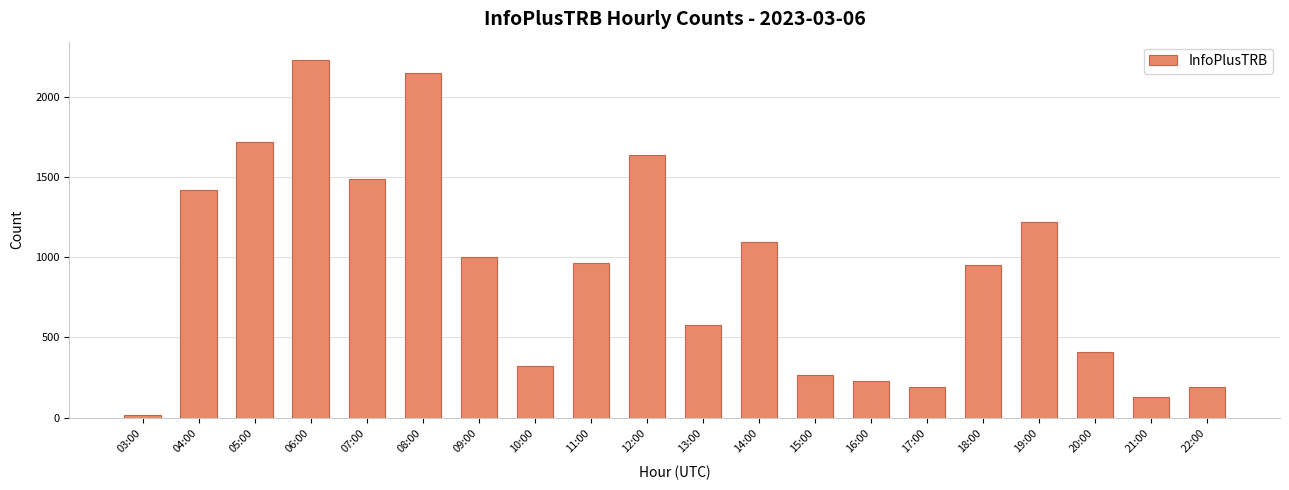

Approximately how many times larger is the value at 07:00 compared to 20:00?

3.6